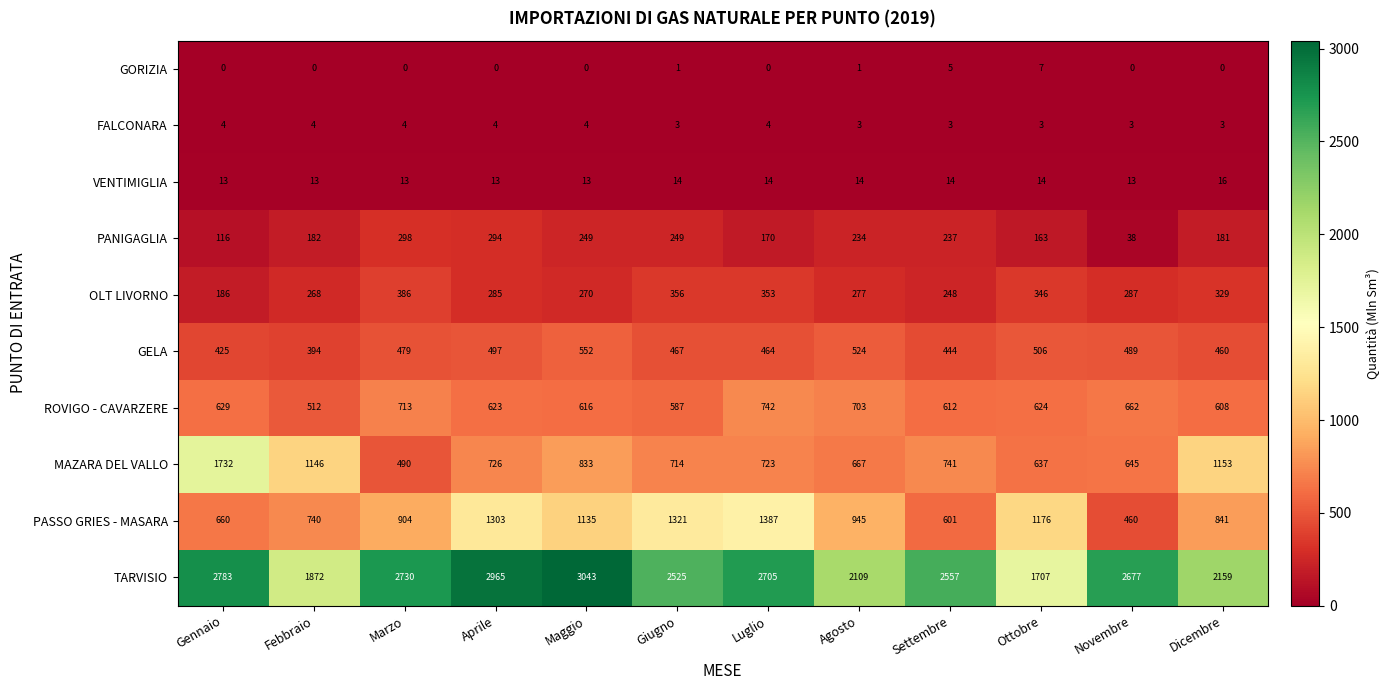

What is the average value of the VENTIMIGLIA series?

14